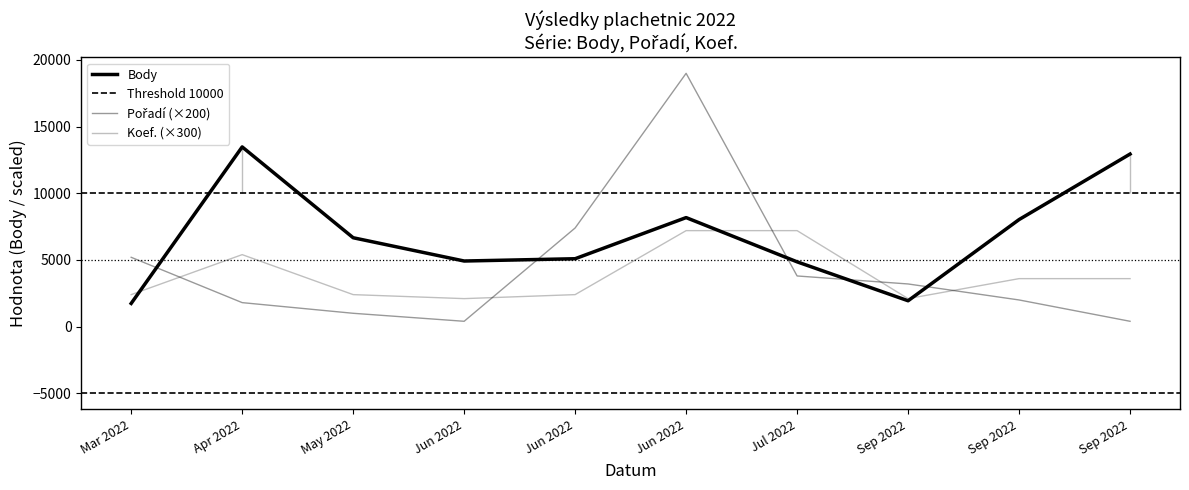

The Koef. series shows 12278 at Jun 2022. True or false?

False